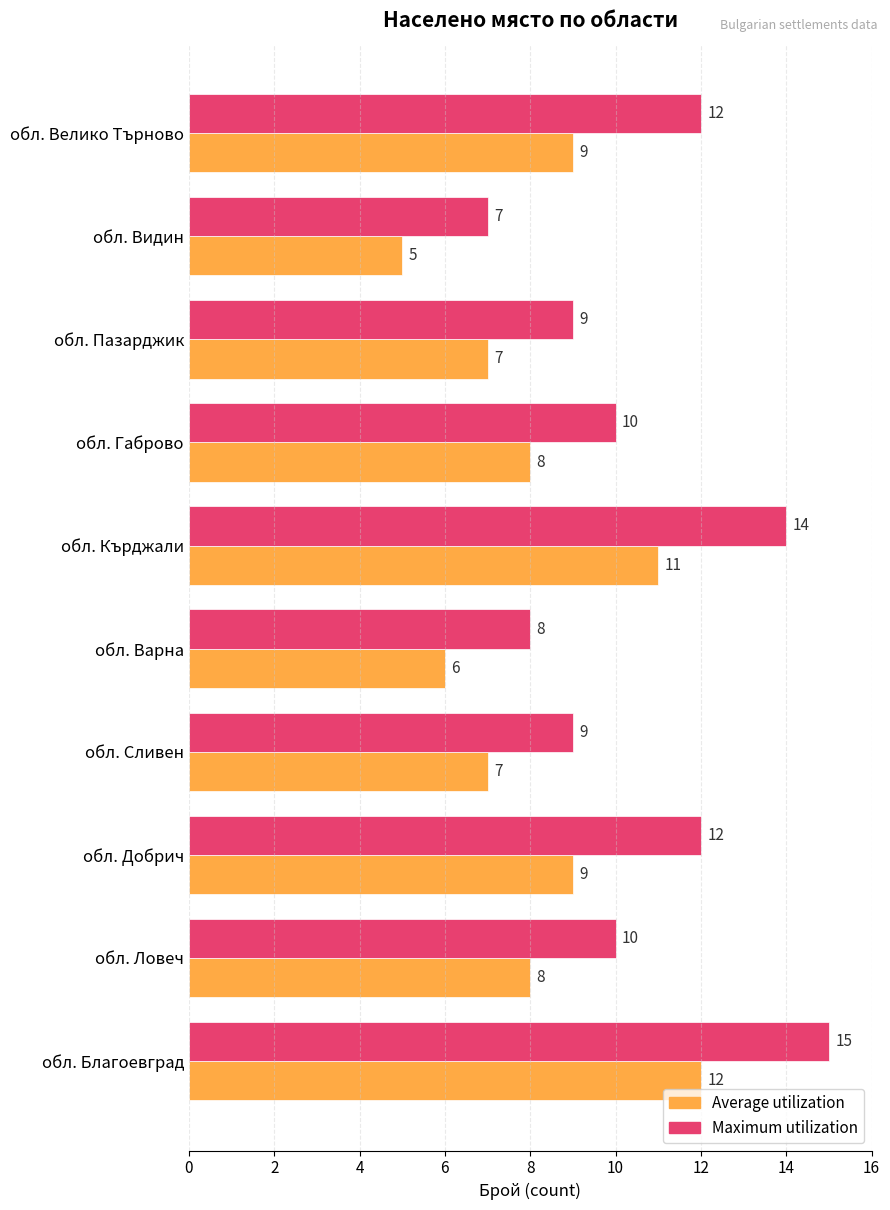

Is the value of Maximum utilization at обл. Сливен greater than the value of Average utilization at обл. Габрово?

Yes